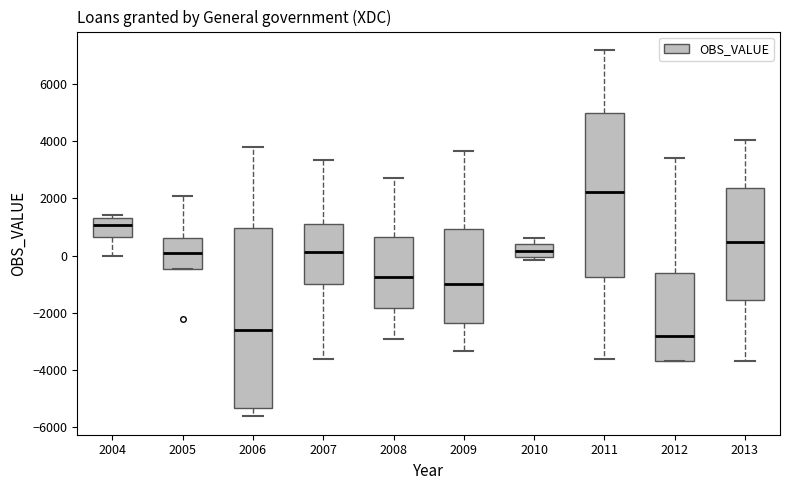

Which box has the highest median line?

2011